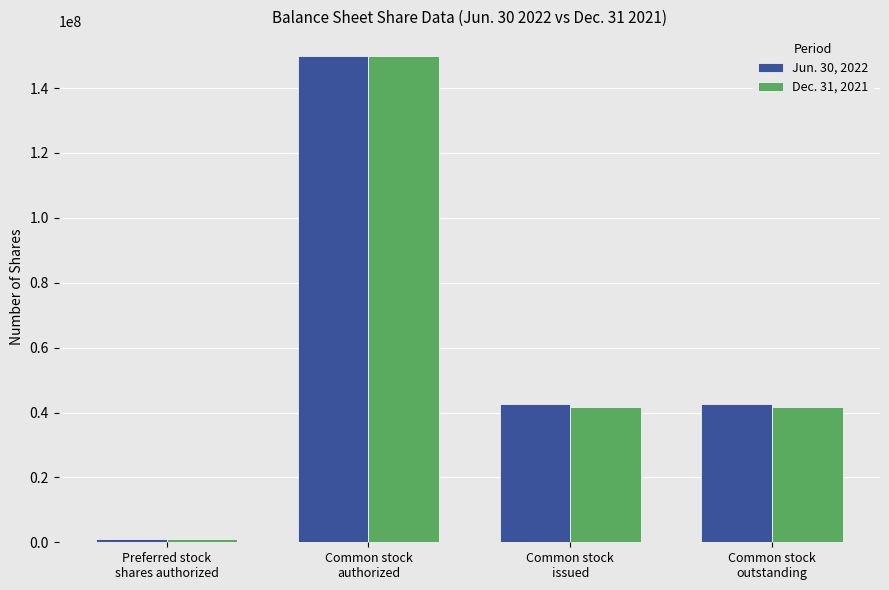

Rank the series by their average value, from highest to lowest.

Jun. 30, 2022, Dec. 31, 2021